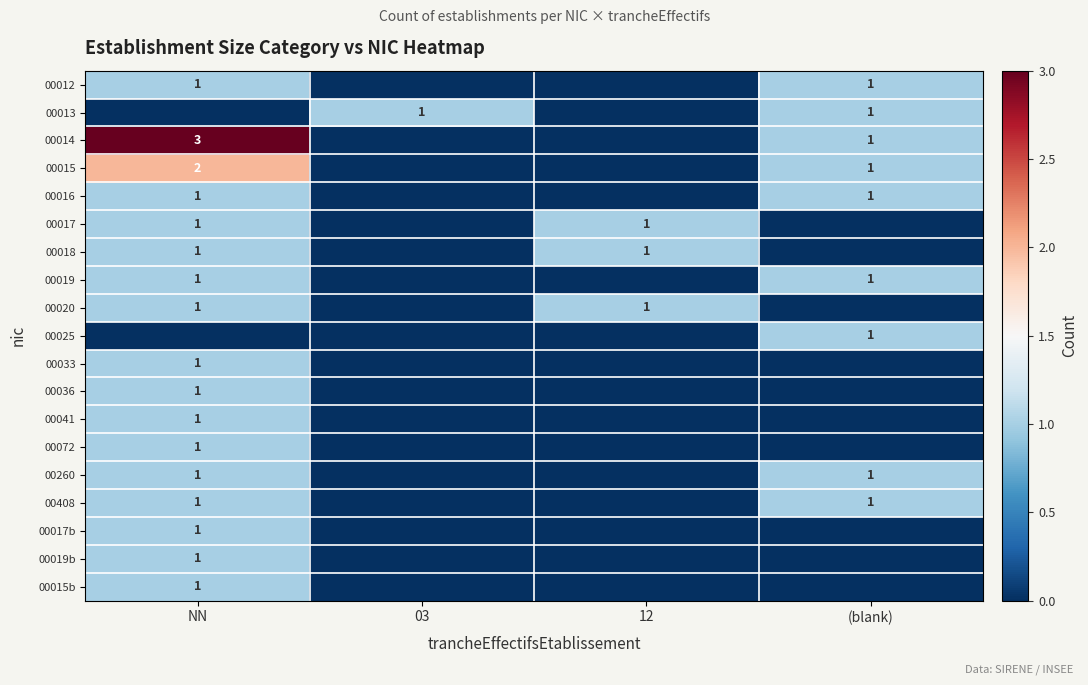

At how many categories does at least one series exceed 0?

4